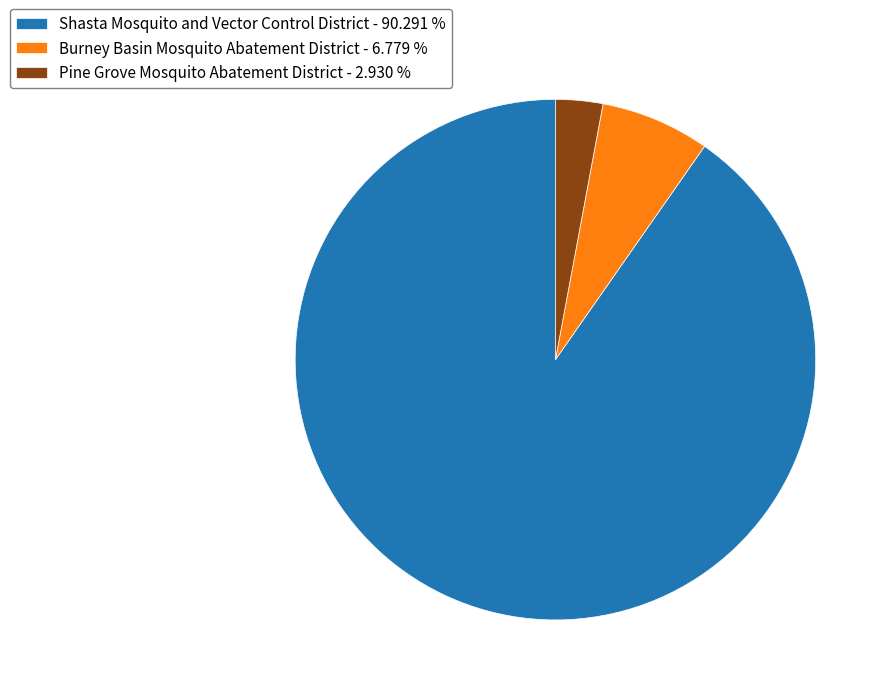

How many segments does this pie chart have?

3